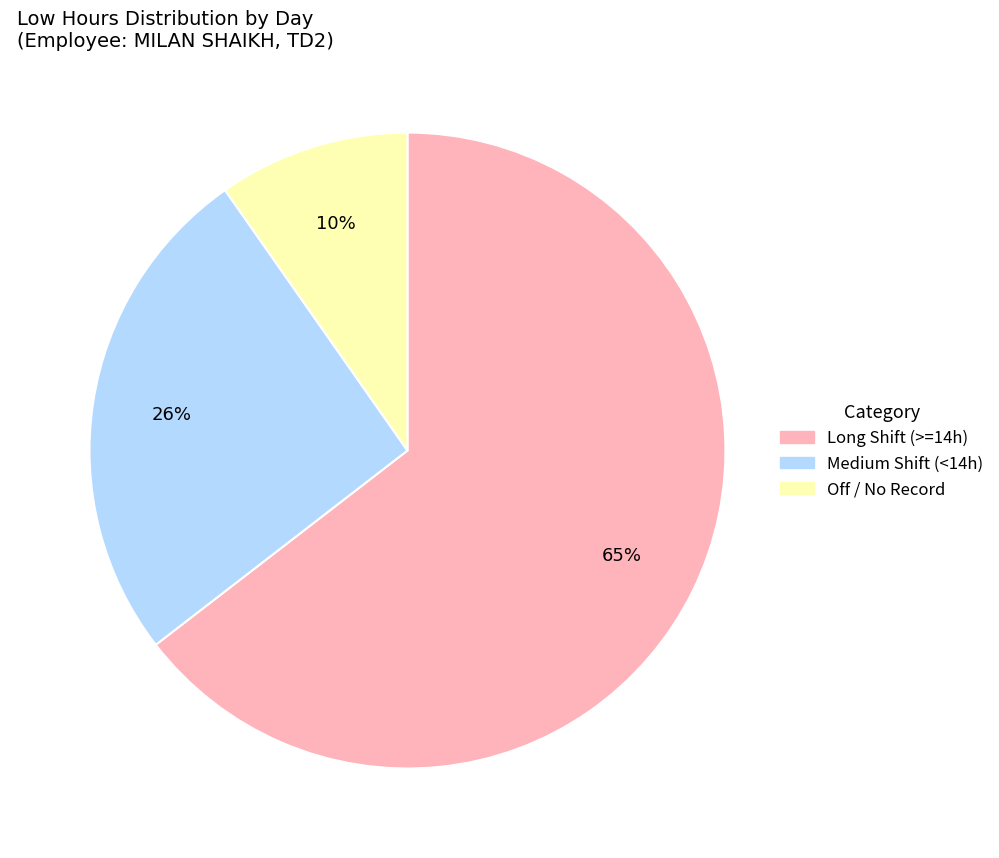

Is there a majority slice in this chart?

Yes